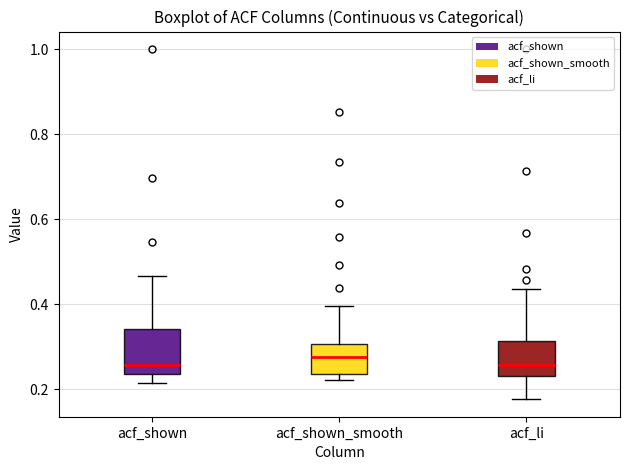

Comparing the boxes themselves (not the whiskers), which one is the tallest?

acf_shown